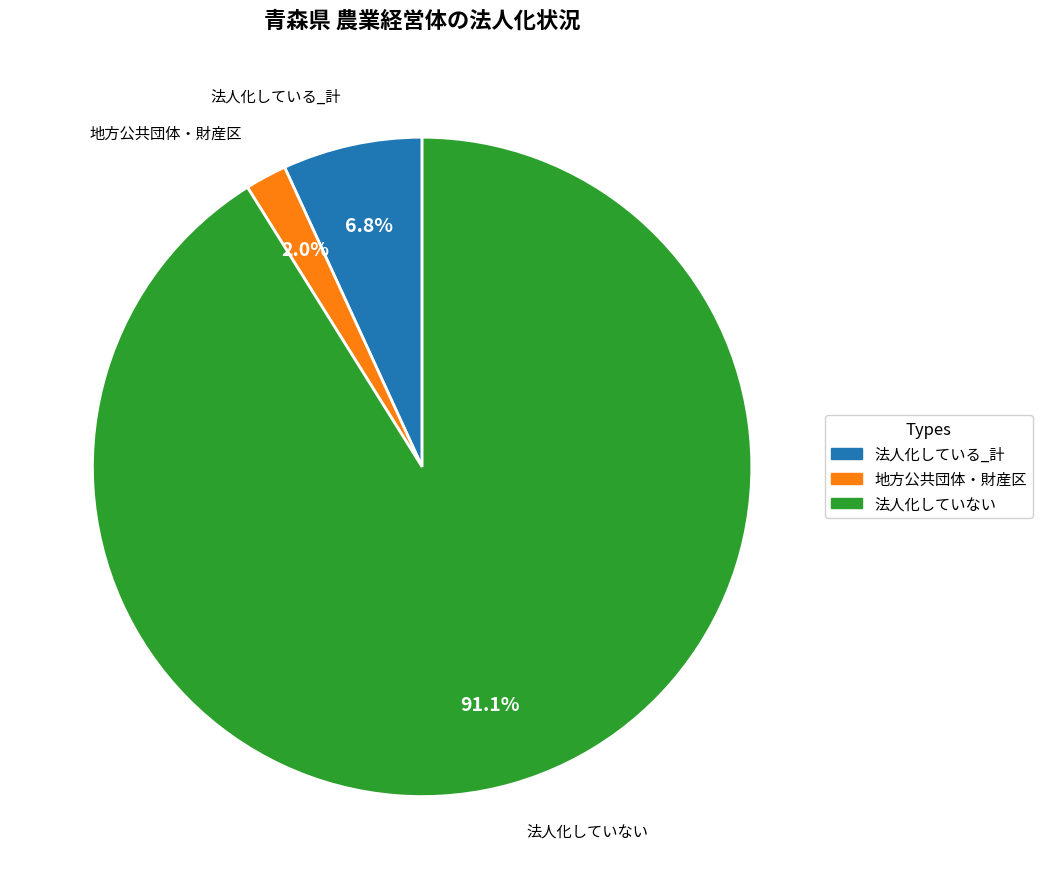

Does 法人化していない represent more than half of the total?

Yes